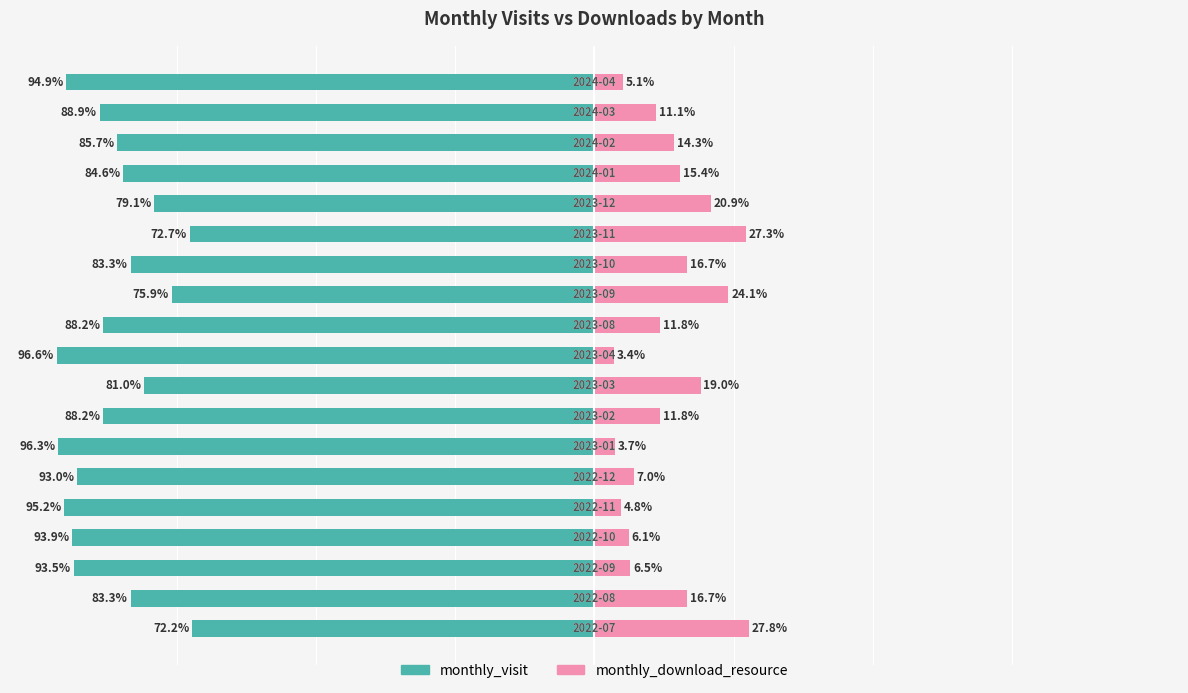

Which series has the widest spread of values?

monthly_visit